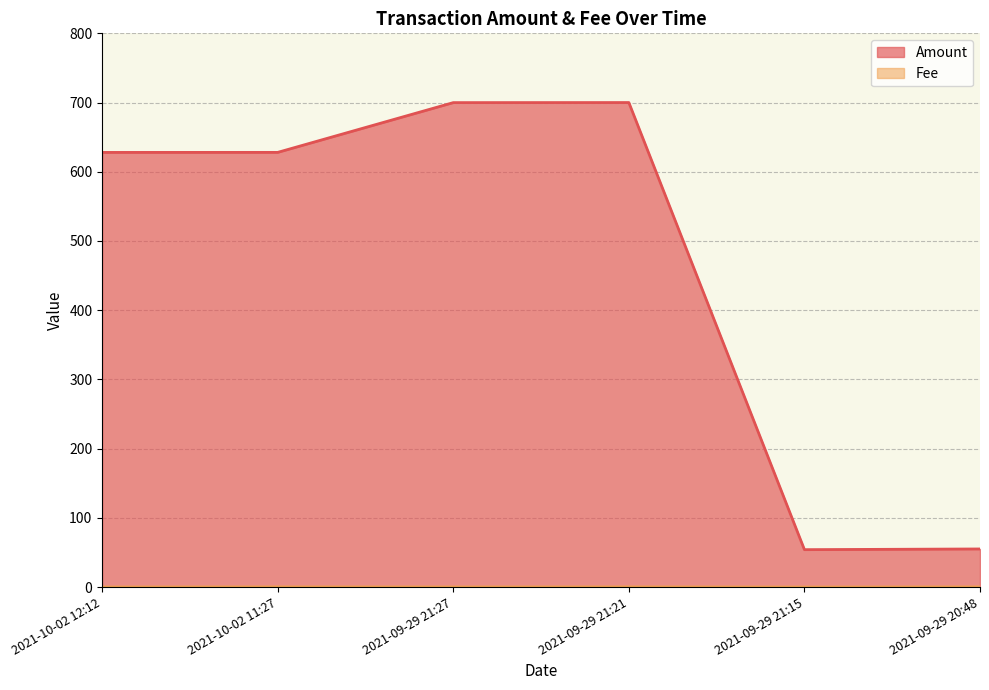

Is it true that Fee equals 0.1 at 2021-10-02 12:12?

False